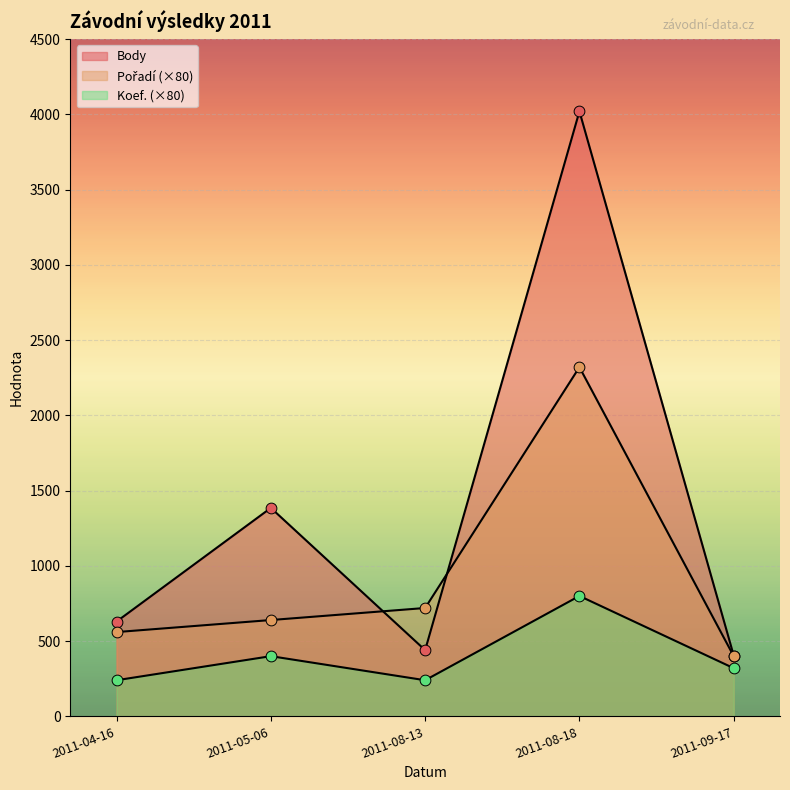

Which series has the largest total across all categories?

Body